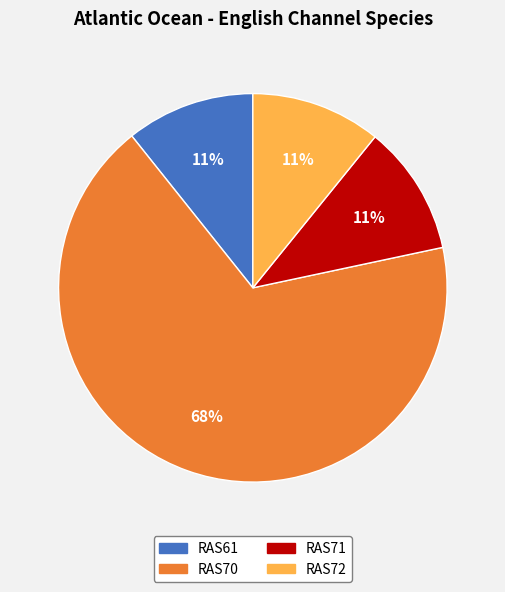

How many segments does this pie chart have?

4